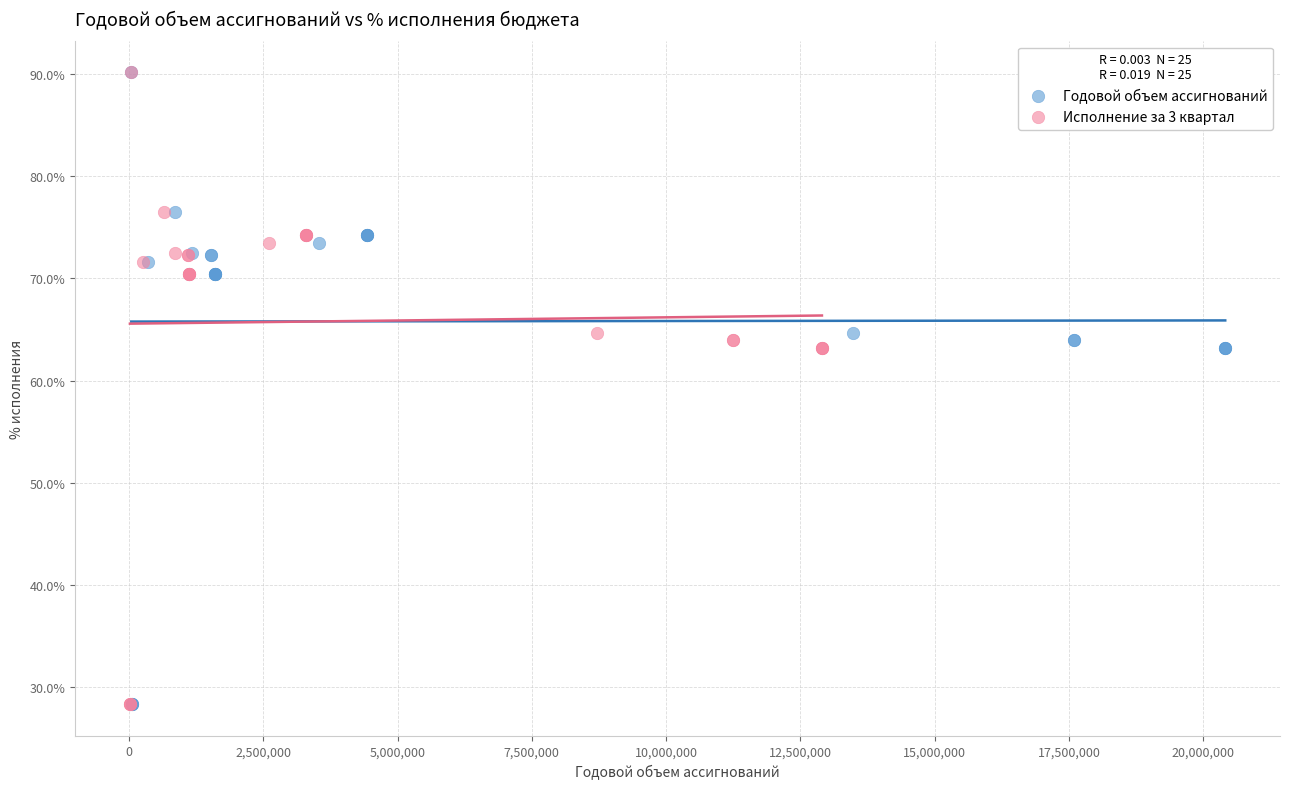

What are all the series names shown in the legend?

Годовой объем ассигнований, Исполнение за 3 квартал